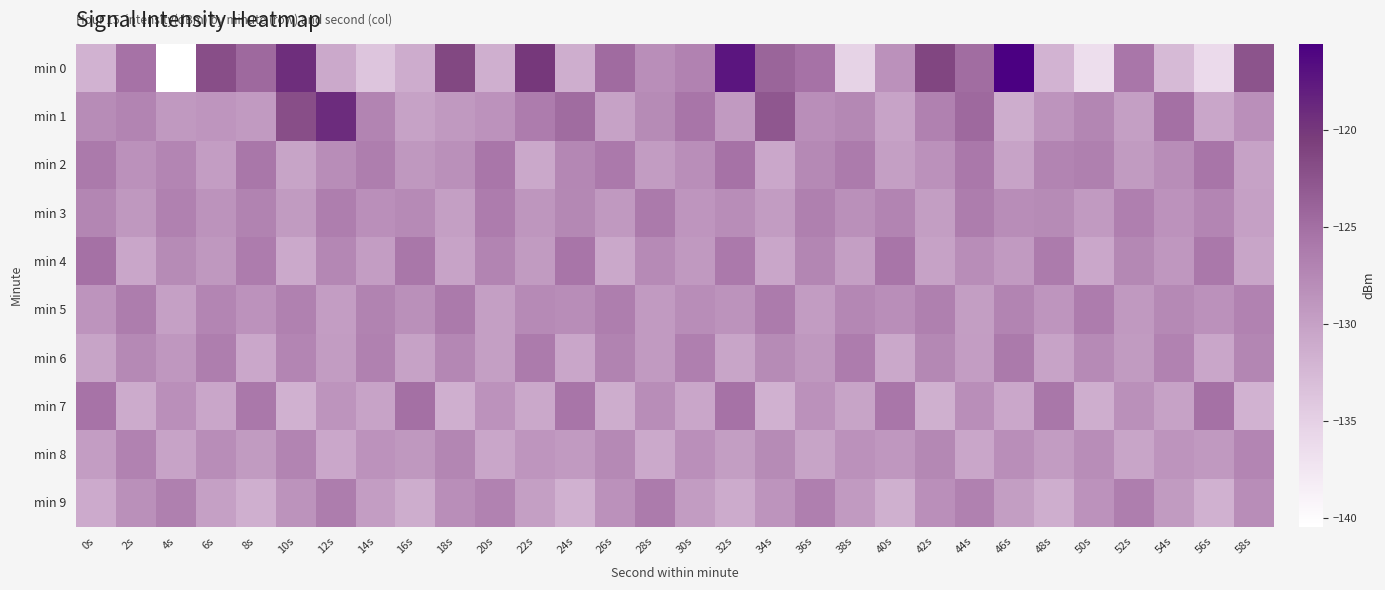

Reading left to right, list all the values displayed in this chart.

min 0: 0s=-131.9	2s=-125.4	4s=-140.4	6s=-122.0	8s=-124.4	10s=-119.3	12s=-130.9	14s=-133.7	16s=-131.1	18s=-121.4	20s=-131.4	22s=-120.1	24s=-131.4	26s=-124.6	28s=-128.1	30s=-126.8	32s=-117.2	34s=-124.1	36s=-125.3	38s=-135.2	40s=-128.4	42s=-121.2	44s=-124.9	46s=-115.6	48s=-131.9	50s=-136.6	52s=-125.7	54s=-132.6	56s=-136.1	58s=-122.5
min 1: 0s=-127.8	2s=-127.1	4s=-129.2	6s=-128.8	8s=-129.3	10s=-122.0	12s=-119.1	14s=-127.0	16s=-130.1	18s=-129.2	20s=-128.5	22s=-126.3	24s=-124.7	26s=-130.1	28s=-127.8	30s=-125.6	32s=-129.3	34s=-122.8	36s=-128.1	38s=-127.5	40s=-130.2	42s=-126.8	44s=-124.5	46s=-131.2	48s=-128.7	50s=-127.3	52s=-129.8	54s=-125.1	56s=-130.6	58s=-128.2
min 2: 0s=-126.1	2s=-128.4	4s=-127.2	6s=-129.6	8s=-125.8	10s=-130.3	12s=-127.9	14s=-126.5	16s=-129.1	18s=-128.3	20s=-125.7	22s=-130.8	24s=-127.4	26s=-126.0	28s=-129.5	30s=-128.1	32s=-125.3	34s=-130.7	36s=-127.6	38s=-126.2	40s=-129.8	42s=-128.4	44s=-125.9	46s=-130.2	48s=-127.1	50s=-126.7	52s=-129.4	54s=-128.0	56s=-125.5	58s=-130.1
min 3: 0s=-127.3	2s=-129.1	4s=-126.8	6s=-128.6	8s=-127.0	10s=-129.4	12s=-126.5	14s=-128.2	16s=-127.7	18s=-129.8	20s=-126.3	22s=-128.9	24s=-127.5	26s=-129.2	28s=-126.1	30s=-128.8	32s=-127.9	34s=-129.5	36s=-126.7	38s=-128.3	40s=-127.1	42s=-129.7	44s=-126.4	46s=-128.0	48s=-127.8	50s=-129.3	52s=-126.6	54s=-128.5	56s=-127.2	58s=-129.9
min 4: 0s=-125.2	2s=-130.5	4s=-127.8	6s=-129.1	8s=-126.3	10s=-130.9	12s=-127.4	14s=-129.6	16s=-125.8	18s=-130.2	20s=-127.1	22s=-129.4	24s=-125.5	26s=-130.8	28s=-127.7	30s=-129.2	32s=-126.0	34s=-130.6	36s=-127.3	38s=-129.8	40s=-125.6	42s=-130.1	44s=-127.9	46s=-129.3	48s=-126.2	50s=-130.7	52s=-127.5	54s=-129.0	56s=-125.9	58s=-130.4
min 5: 0s=-128.7	2s=-126.4	4s=-129.9	6s=-127.2	8s=-128.5	10s=-126.8	12s=-129.6	14s=-127.0	16s=-128.3	18s=-126.1	20s=-129.8	22s=-127.7	24s=-128.0	26s=-126.5	28s=-129.3	30s=-127.9	32s=-128.6	34s=-126.2	36s=-129.5	38s=-127.4	40s=-128.1	42s=-126.7	44s=-129.7	46s=-127.1	48s=-128.8	50s=-126.3	52s=-129.2	54s=-127.6	56s=-128.4	58s=-126.9
min 6: 0s=-130.3	2s=-127.6	4s=-129.0	6s=-126.5	8s=-130.7	10s=-127.2	12s=-129.5	14s=-126.8	16s=-130.1	18s=-127.4	20s=-129.8	22s=-126.2	24s=-130.6	26s=-127.0	28s=-129.3	30s=-126.6	32s=-130.4	34s=-127.8	36s=-129.1	38s=-126.3	40s=-130.8	42s=-127.5	44s=-129.6	46s=-126.1	48s=-130.2	50s=-127.7	52s=-129.4	54s=-126.9	56s=-130.5	58s=-127.3
min 7: 0s=-125.4	2s=-131.1	4s=-128.2	6s=-130.5	8s=-125.9	10s=-131.6	12s=-128.7	14s=-130.2	16s=-125.1	18s=-131.4	20s=-128.5	22s=-130.8	24s=-125.6	26s=-131.2	28s=-128.0	30s=-130.6	32s=-125.3	34s=-131.7	36s=-128.4	38s=-130.3	40s=-125.7	42s=-131.5	44s=-128.1	46s=-130.7	48s=-125.8	50s=-131.3	52s=-128.3	54s=-130.1	56s=-125.2	58s=-131.8
min 8: 0s=-129.6	2s=-126.9	4s=-130.2	6s=-128.0	8s=-129.4	10s=-127.1	12s=-130.7	14s=-128.5	16s=-129.1	18s=-127.3	20s=-130.5	22s=-128.8	24s=-129.3	26s=-127.6	28s=-130.9	30s=-128.2	32s=-129.7	34s=-127.8	36s=-130.3	38s=-128.4	40s=-129.0	42s=-127.5	44s=-130.6	46s=-128.1	48s=-129.5	50s=-127.9	52s=-130.4	54s=-128.7	56s=-129.2	58s=-127.2
min 9: 0s=-131.0	2s=-128.3	4s=-126.7	6s=-129.9	8s=-131.4	10s=-128.6	12s=-126.4	14s=-129.6	16s=-131.2	18s=-128.1	20s=-126.9	22s=-129.8	24s=-131.6	26s=-128.4	28s=-126.2	30s=-129.5	32s=-131.1	34s=-128.7	36s=-126.6	38s=-129.3	40s=-131.5	42s=-128.2	44s=-126.8	46s=-129.7	48s=-131.3	50s=-128.5	52s=-126.5	54s=-129.4	56s=-131.7	58s=-128.0